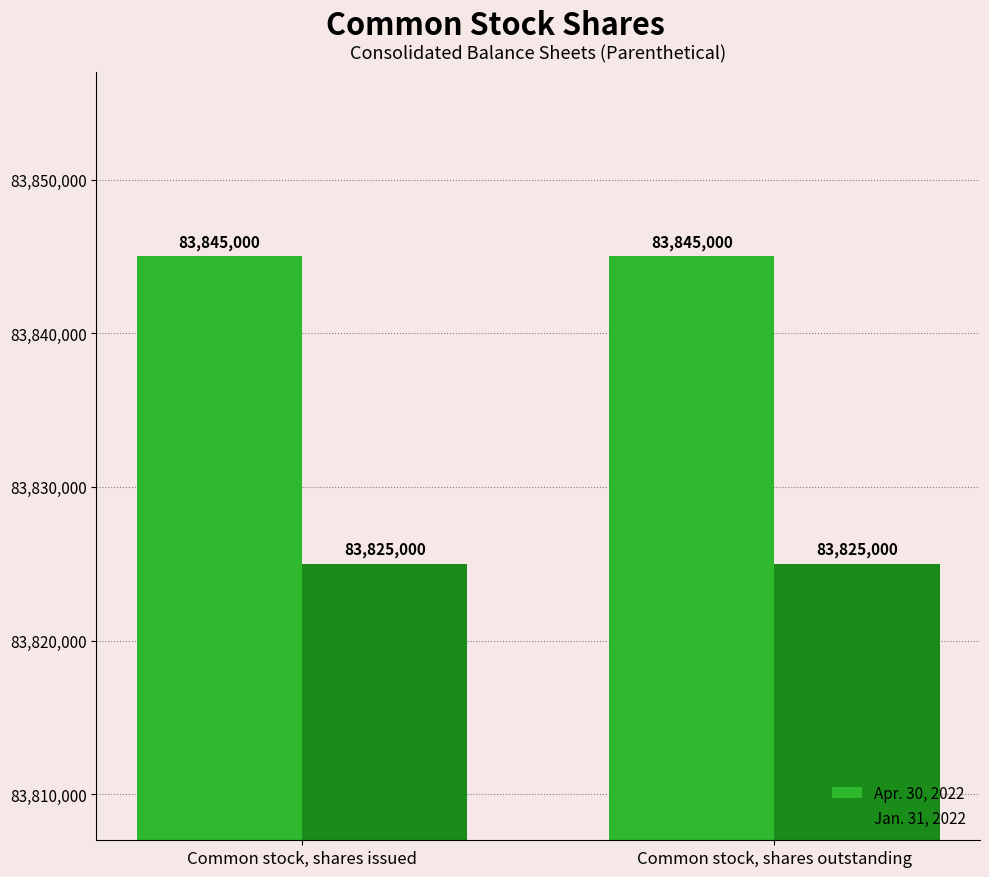

What is the sum of all Apr. 30, 2022 values?

167690000